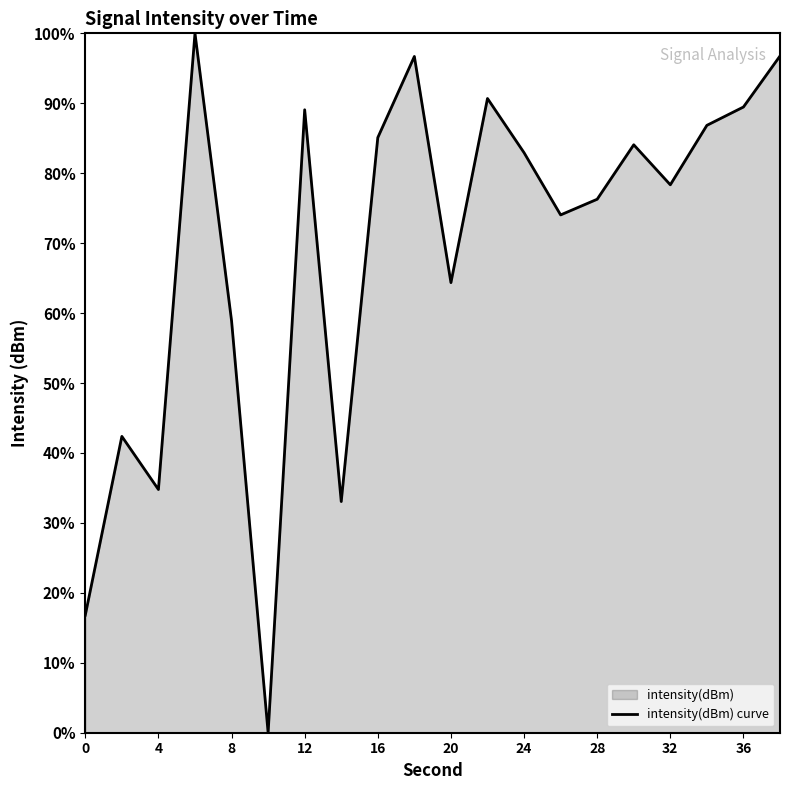

The value at 4 is 59.8. True or false?

False